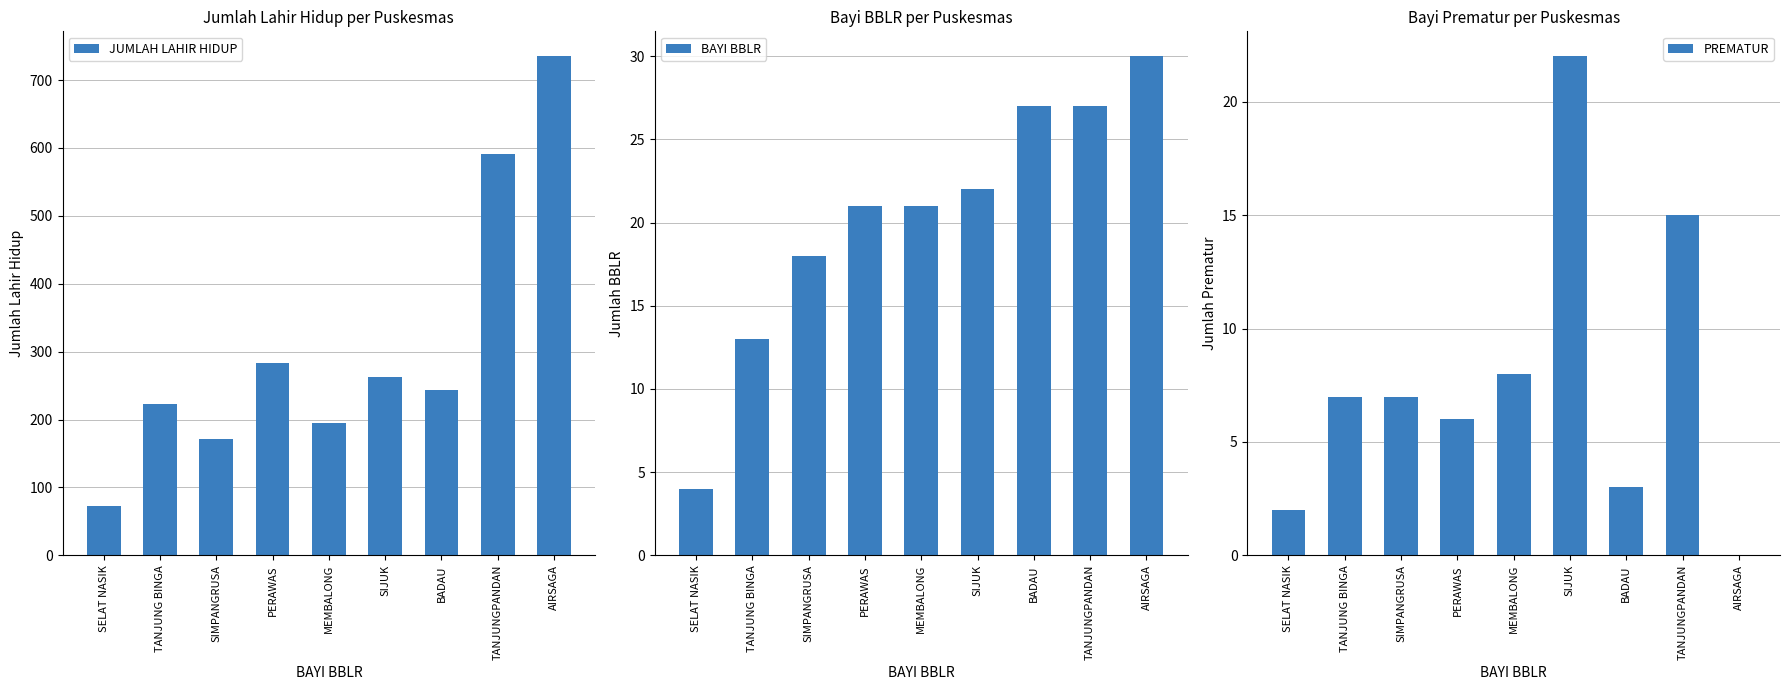

Which has a higher value, TANJUNGPANDAN or TANJUNG BINGA?

TANJUNGPANDAN